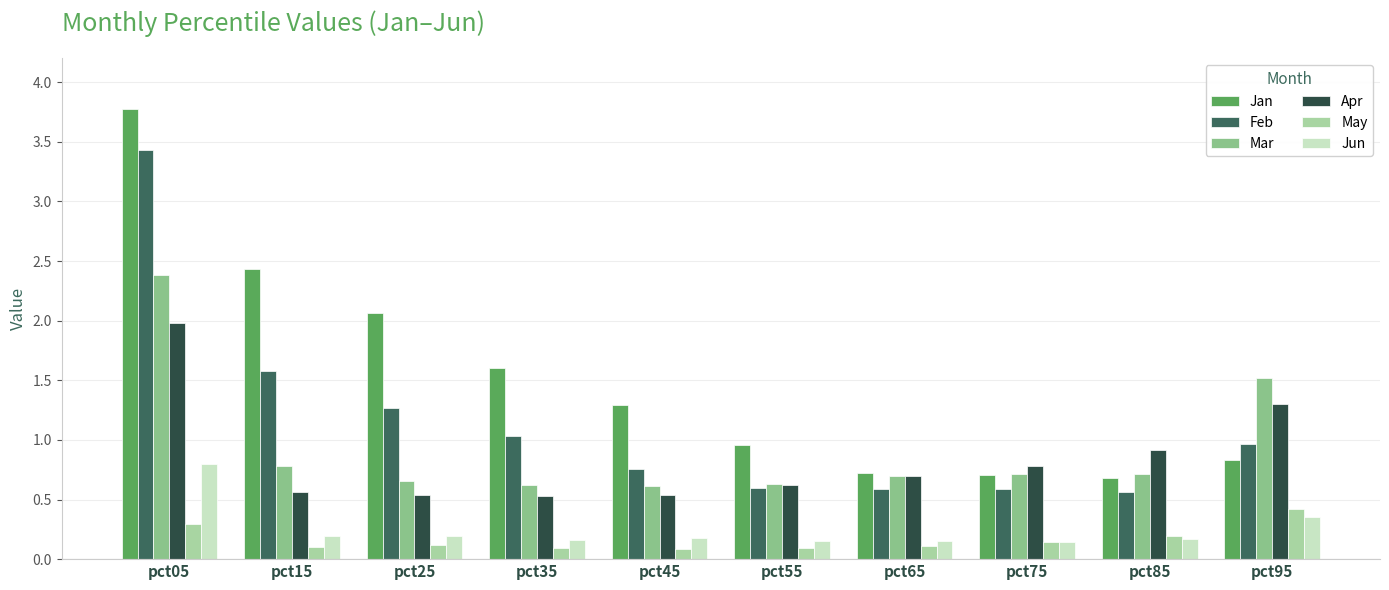

What is the sum of all Apr values?

8.5